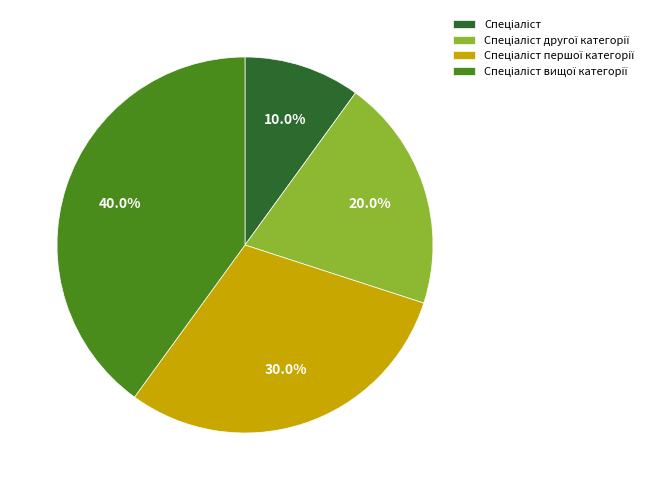

Is there a majority slice in this chart?

No